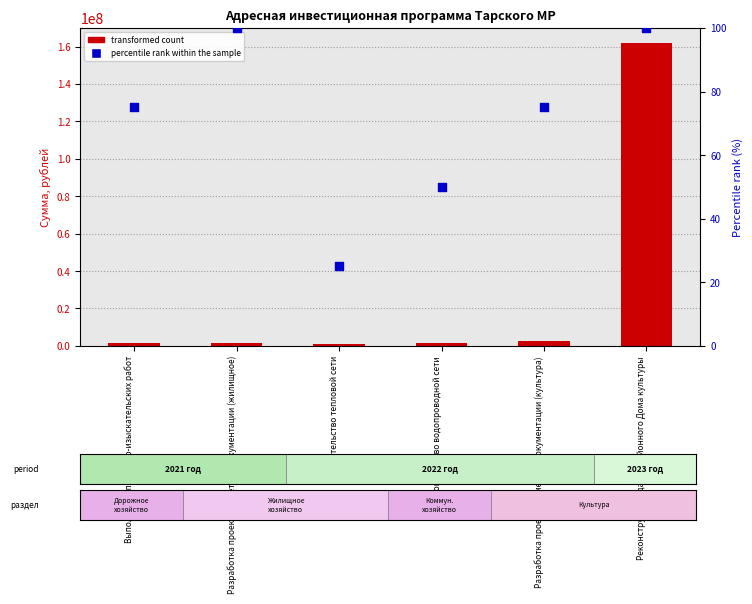

At which category is the sum across all series the highest?

Реконструкция здания районного Дома культуры